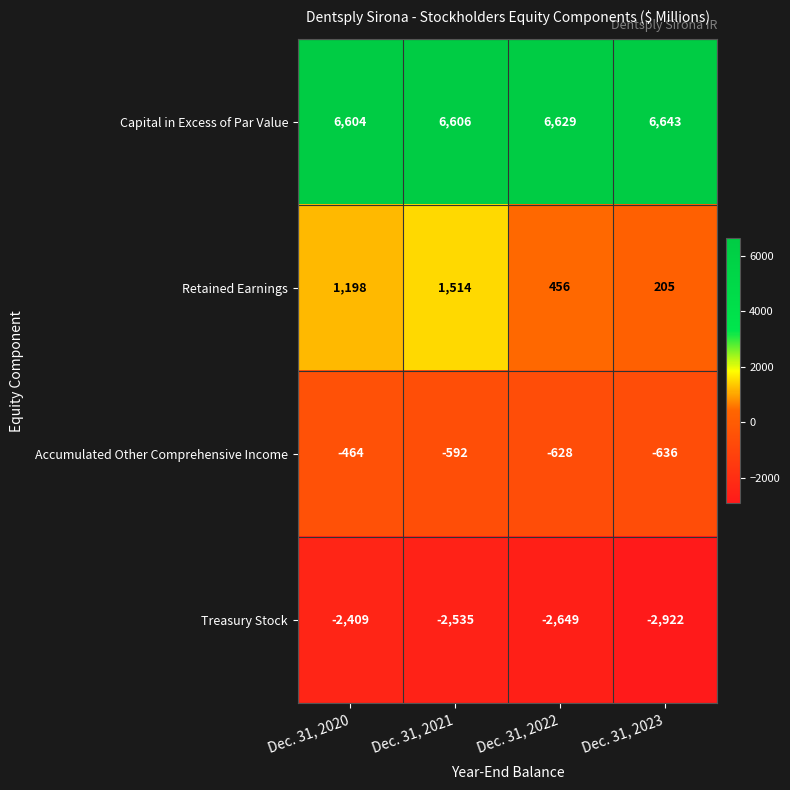

What is the difference between the Retained Earnings values at Dec. 31, 2023 and Dec. 31, 2022?

251